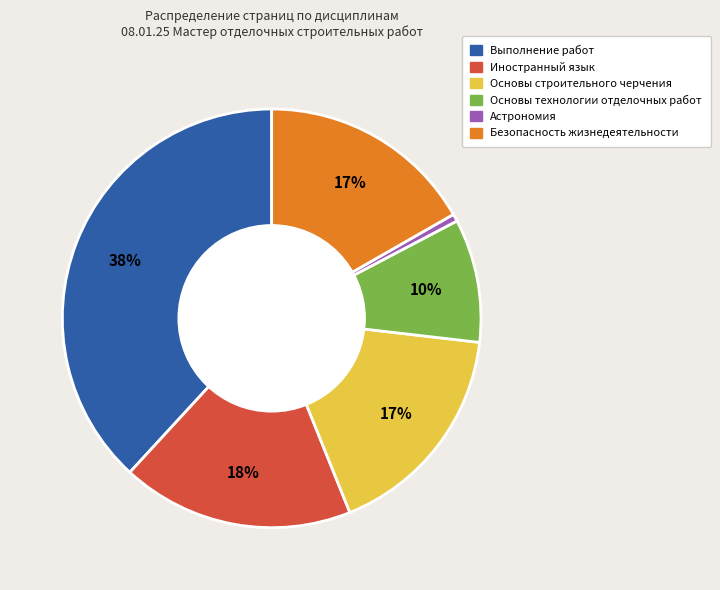

To the nearest percent, what is the average slice percentage?

17%